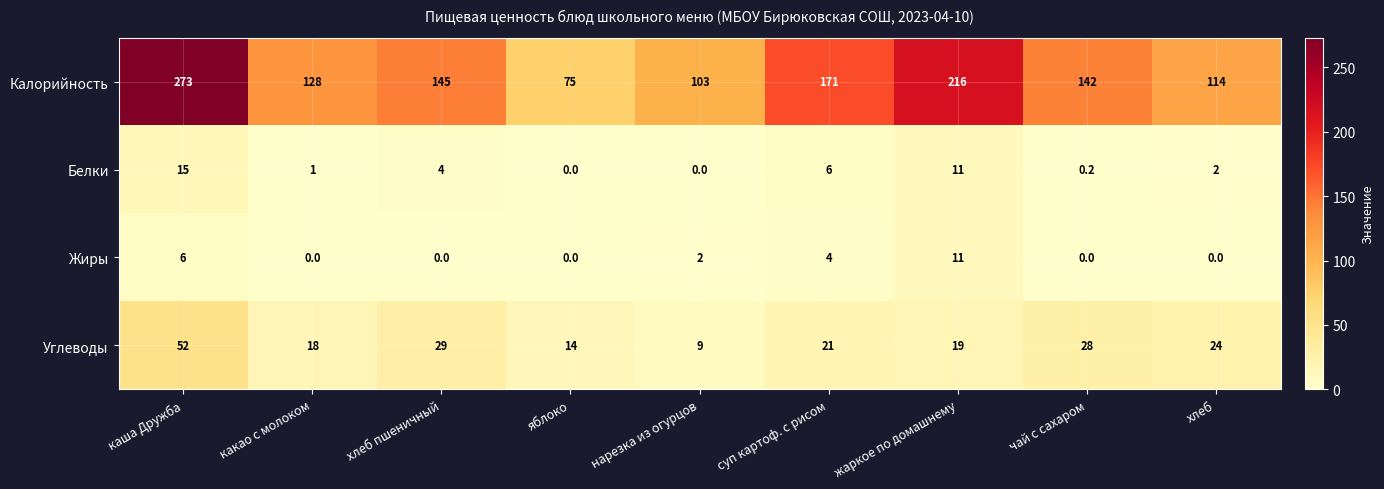

Between суп картоф. с рисом and жаркое по домашнему, which series saw the biggest shift?

Калорийность